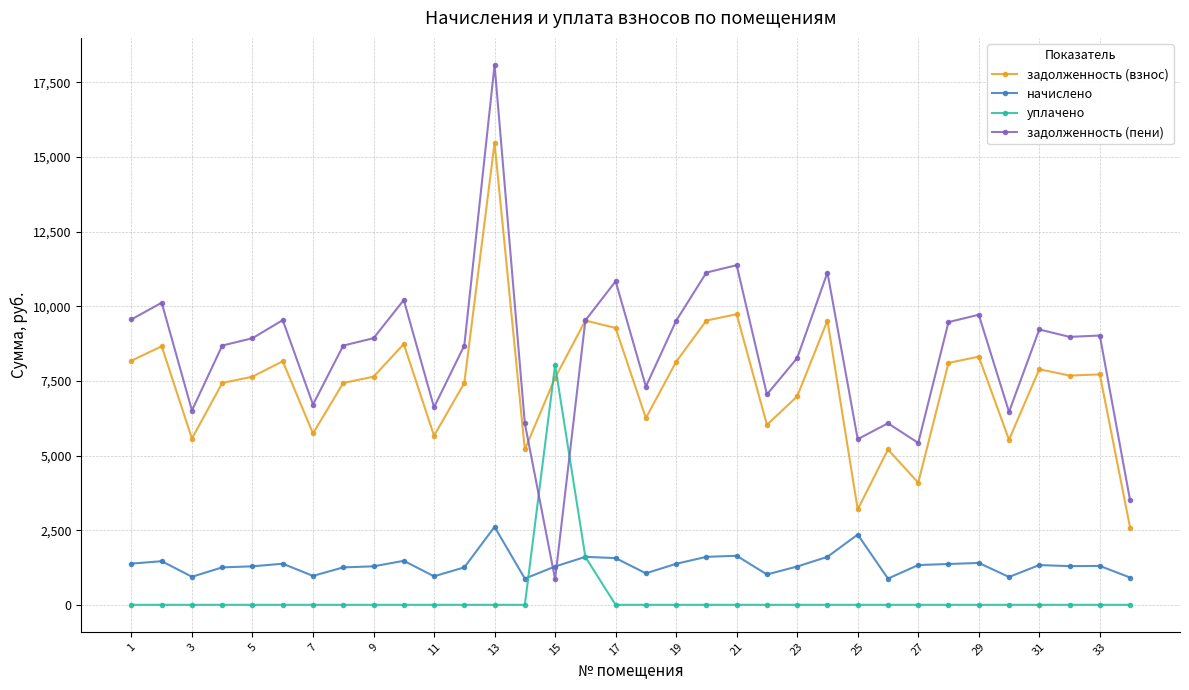

True or false: задолженность (пени) has more than 2 points higher than both neighbors.

True